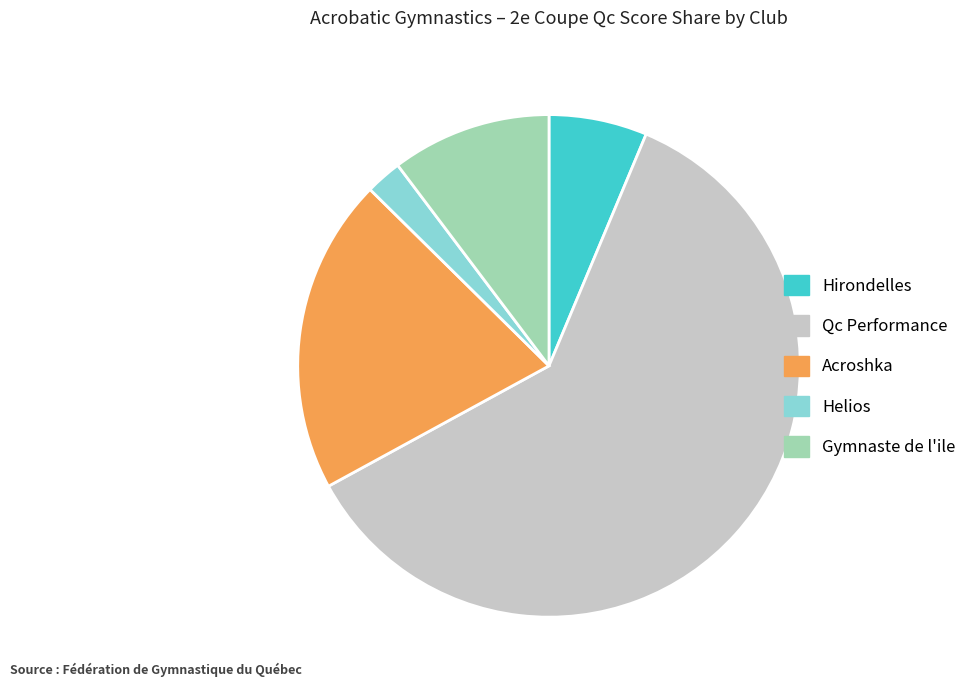

Rank the categories by value from lowest to highest.

Helios, Hirondelles, Gymnaste de l'ile, Acroshka, Qc Performance